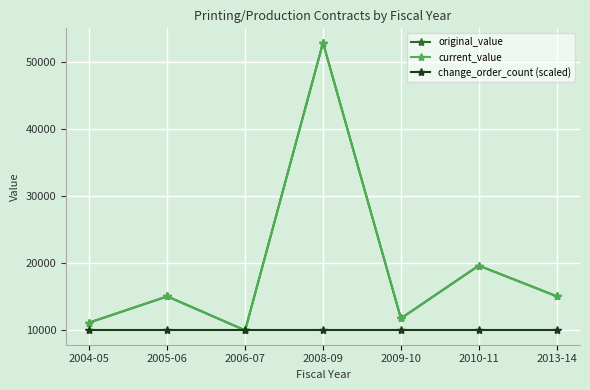

What is the total value across all series at 2004-05?

32137.0